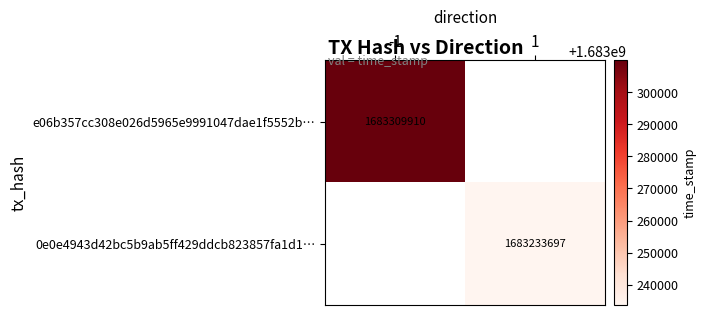

The value of 0e0e4943d42bc5b9ab5ff429ddcb823857fa1d1… at 1 is 1683233697. True or false?

True